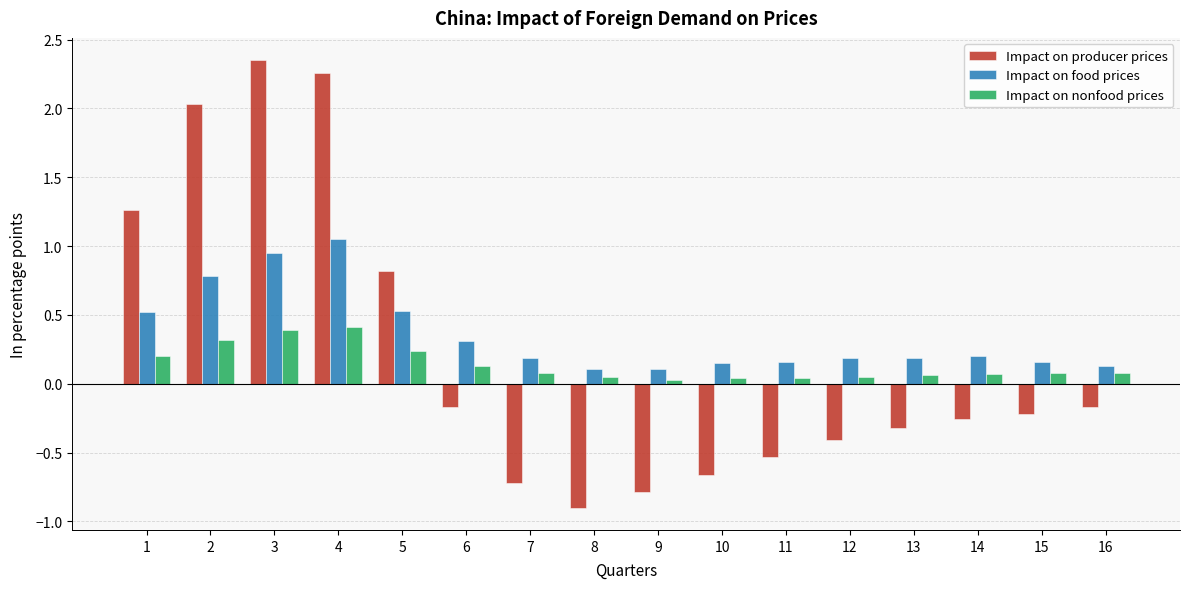

Which category has the lowest value across all series?

8